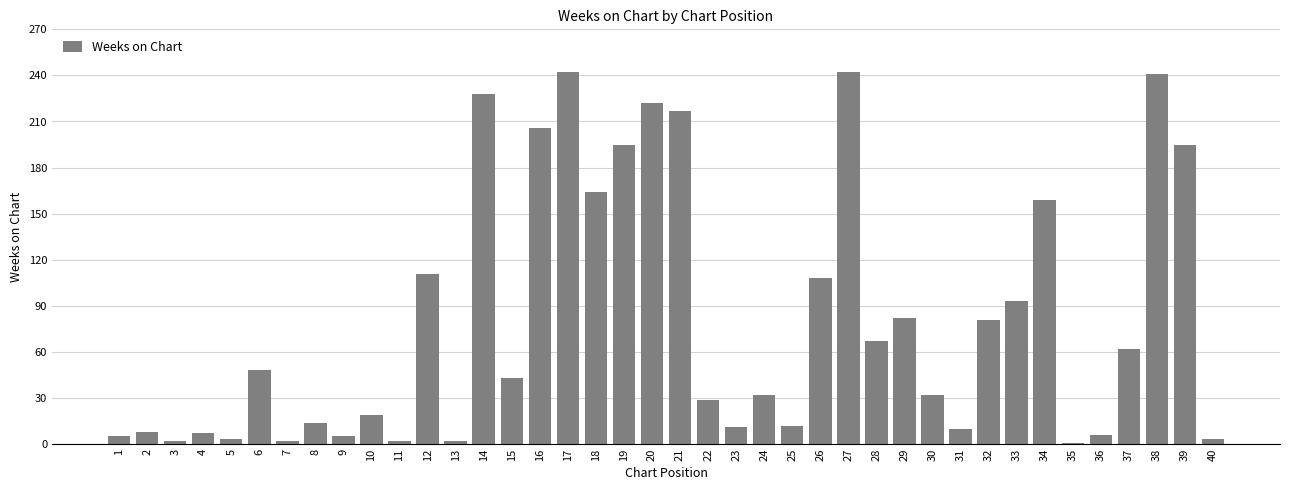

How many distinct data groups are displayed?

1